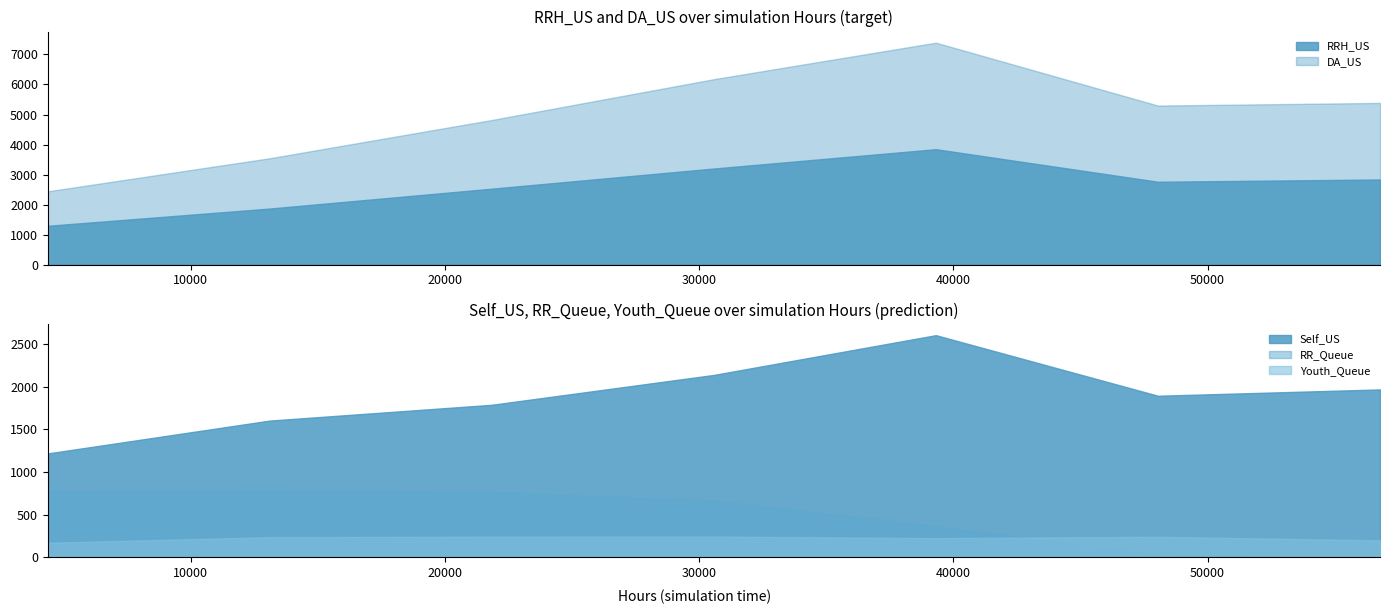

At which category does DA_US reach its first local valley?

5